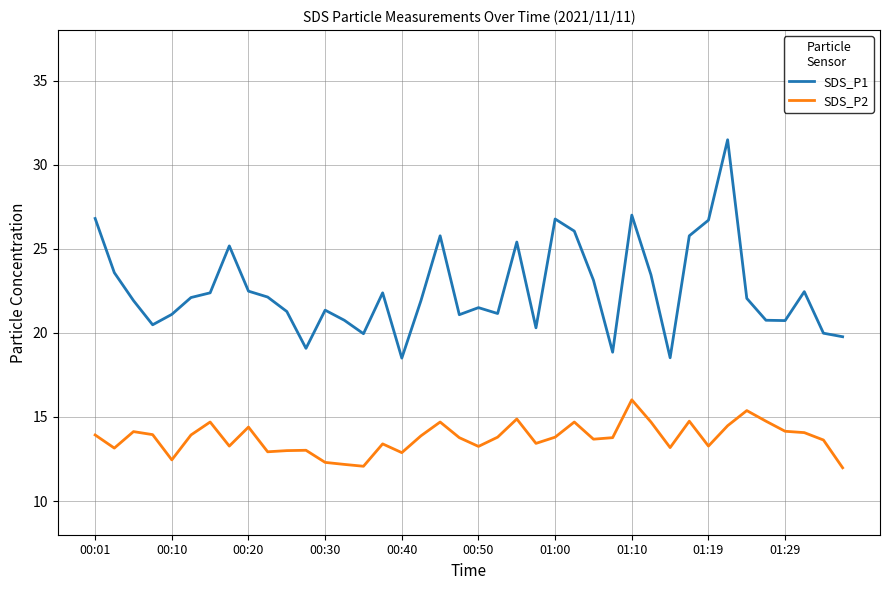

List the series in order of their peak value, highest first.

SDS_P1, SDS_P2